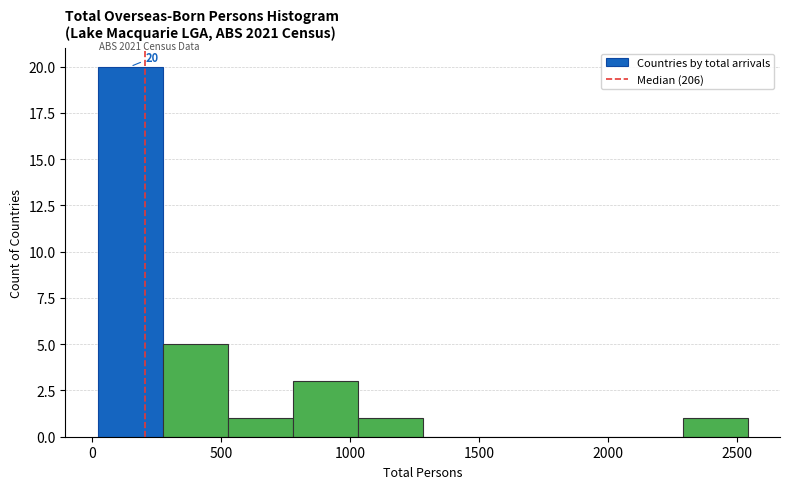

Over which range of the x-axis is the bar tallest?

0 to 250